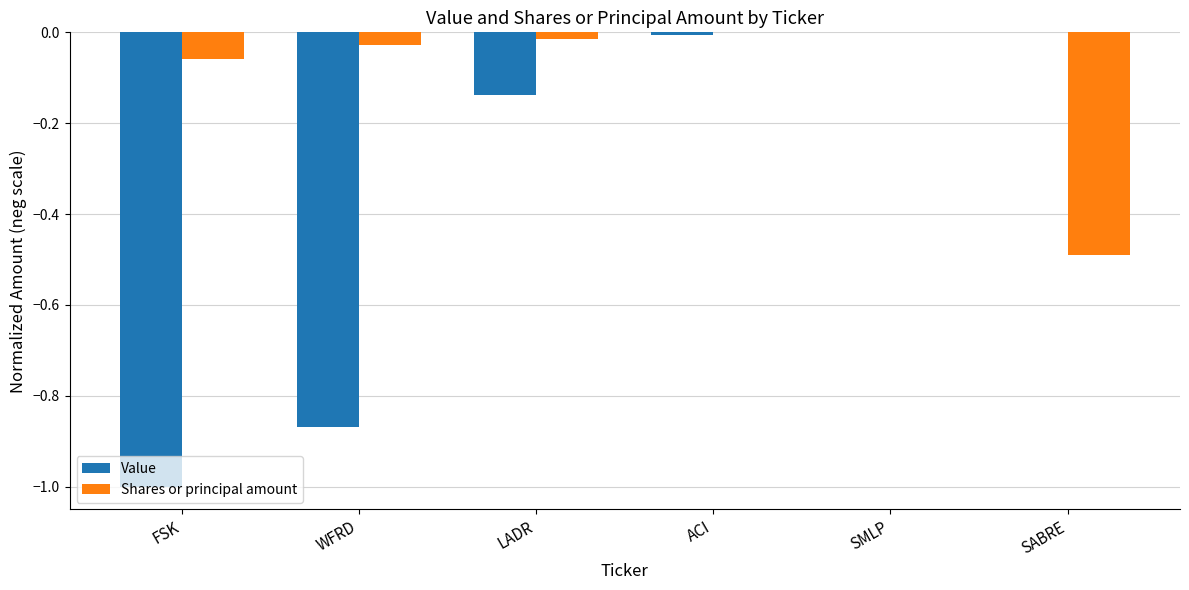

Which series has the largest total across all categories?

Shares or principal amount